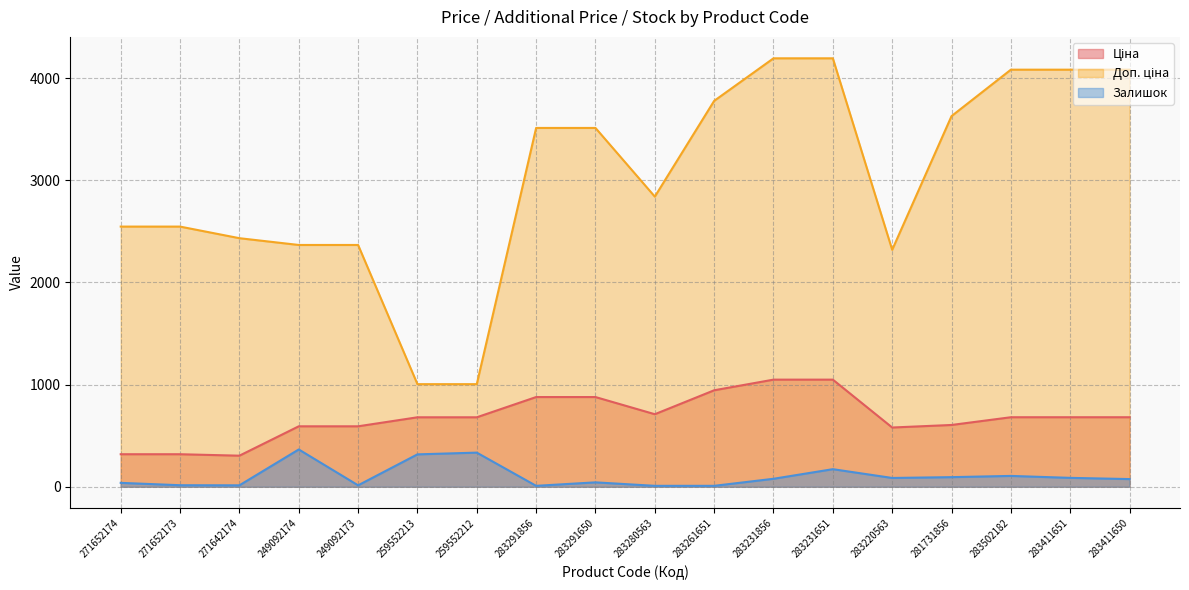

What is the label of the 1st point from the left?

271652174